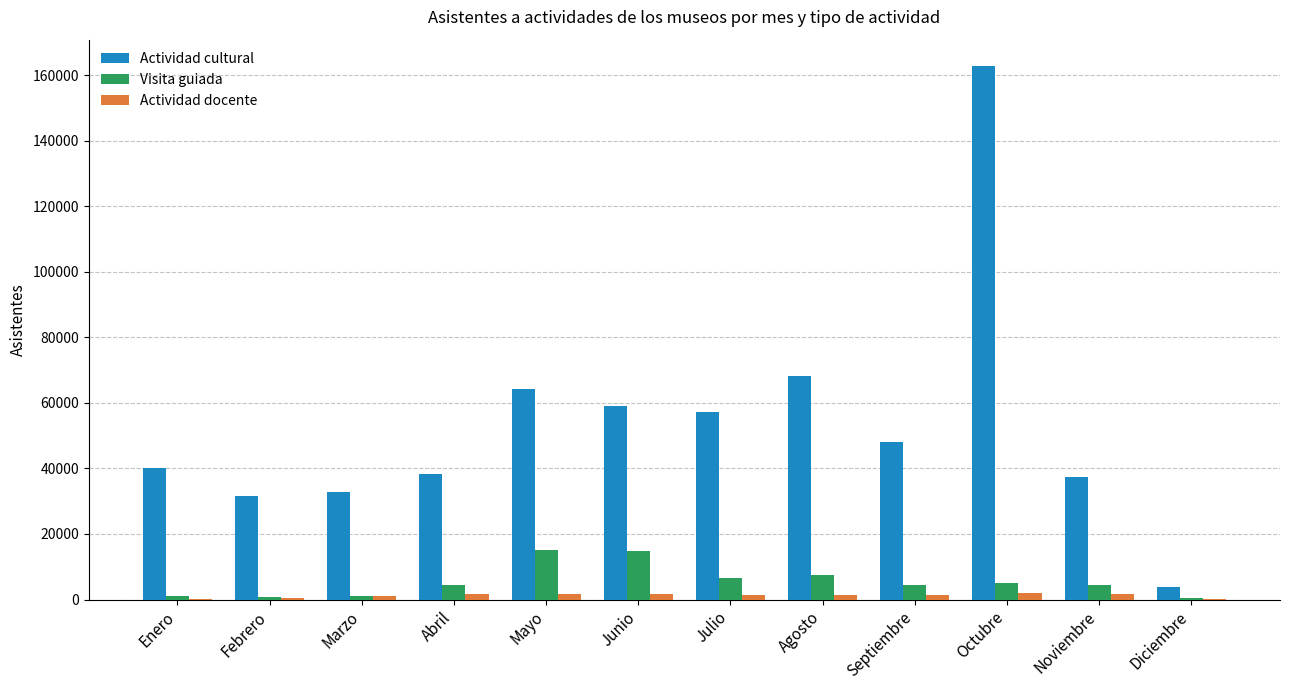

At which label does Actividad cultural reach its peak?

Octubre